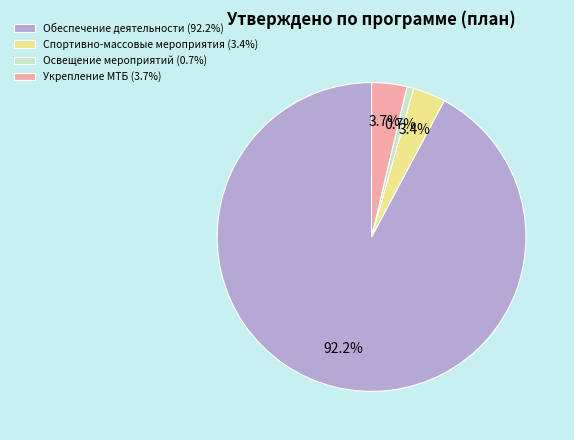

Which slice is the largest?

Обеспечение деятельности (92.2%)